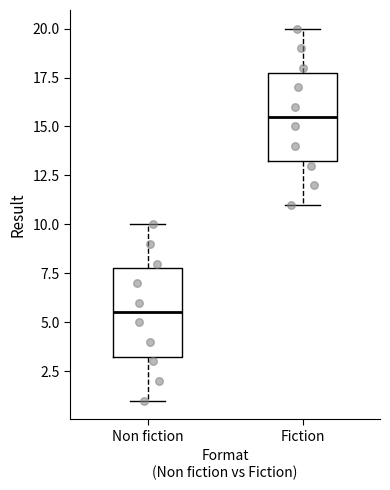

Where does the median line of the box for Fiction sit on the y-axis? The values are not printed on the chart, so give them approximately, as read against the axis.

15.5